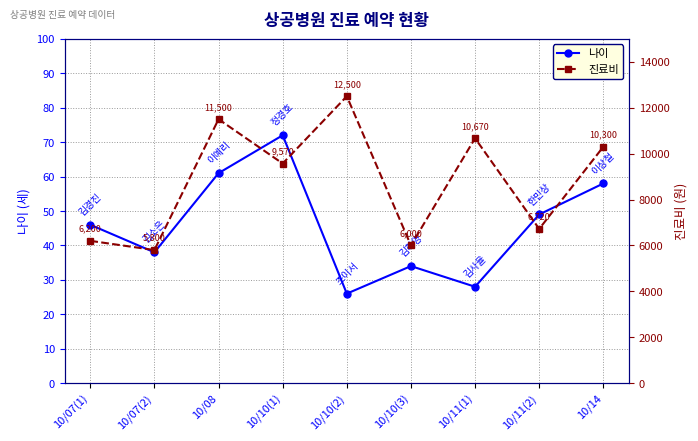

True or false: 진료비 and 나이 intersect in this chart.

False